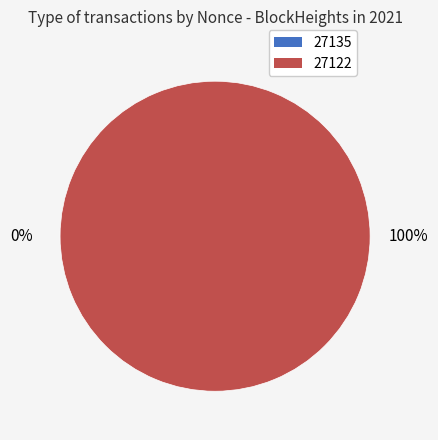

To the nearest percent, what is the combined percentage of 27122 and 27135?

100%